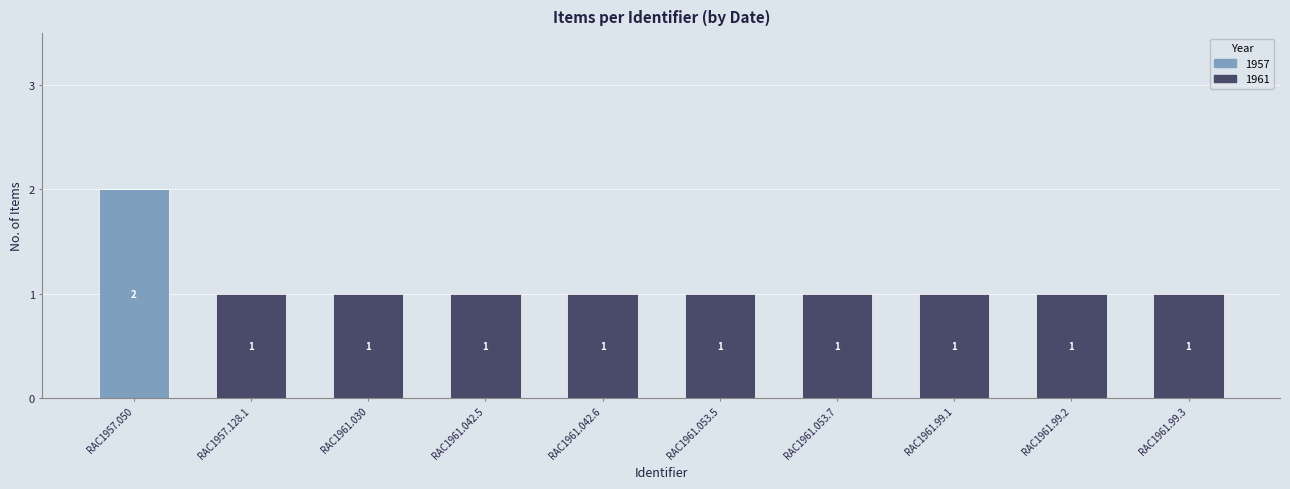

True or false: 1957 has a value of 2 at RAC1957.050.

True